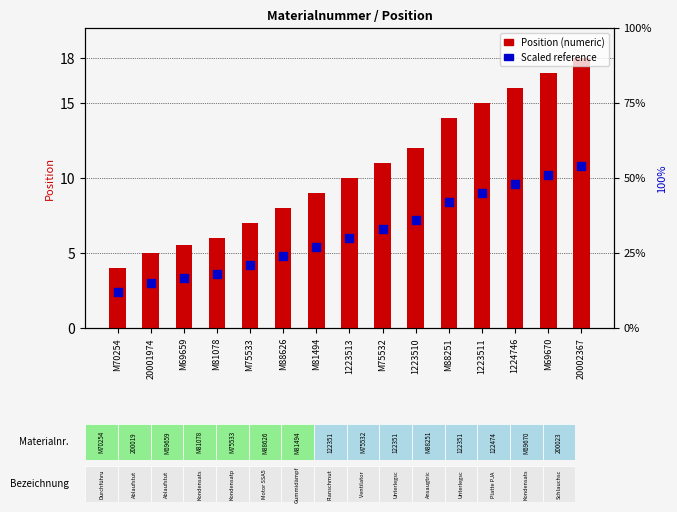

Is the value of Position (numeric) at M81078 greater than the value of Scaled reference at 1223510?

No